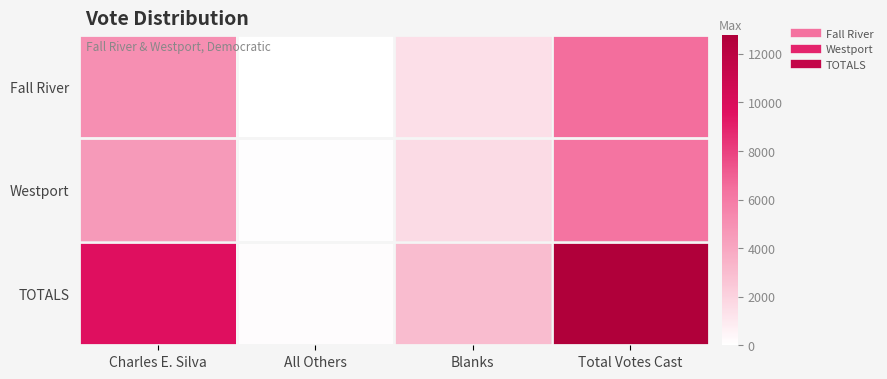

Which series has the largest total across all categories?

TOTALS